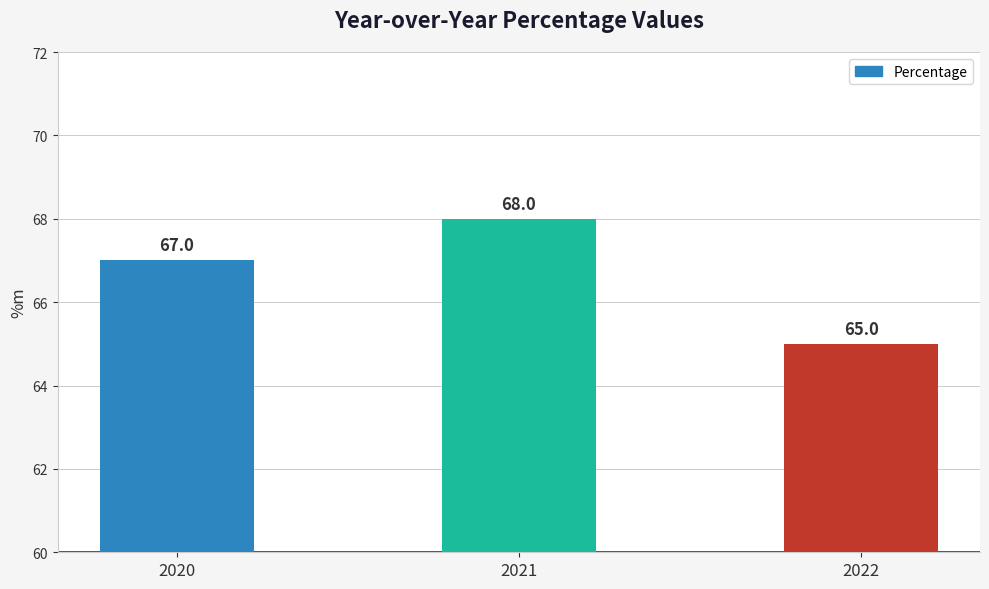

What is the change in value from 2020 to 2022?

-2